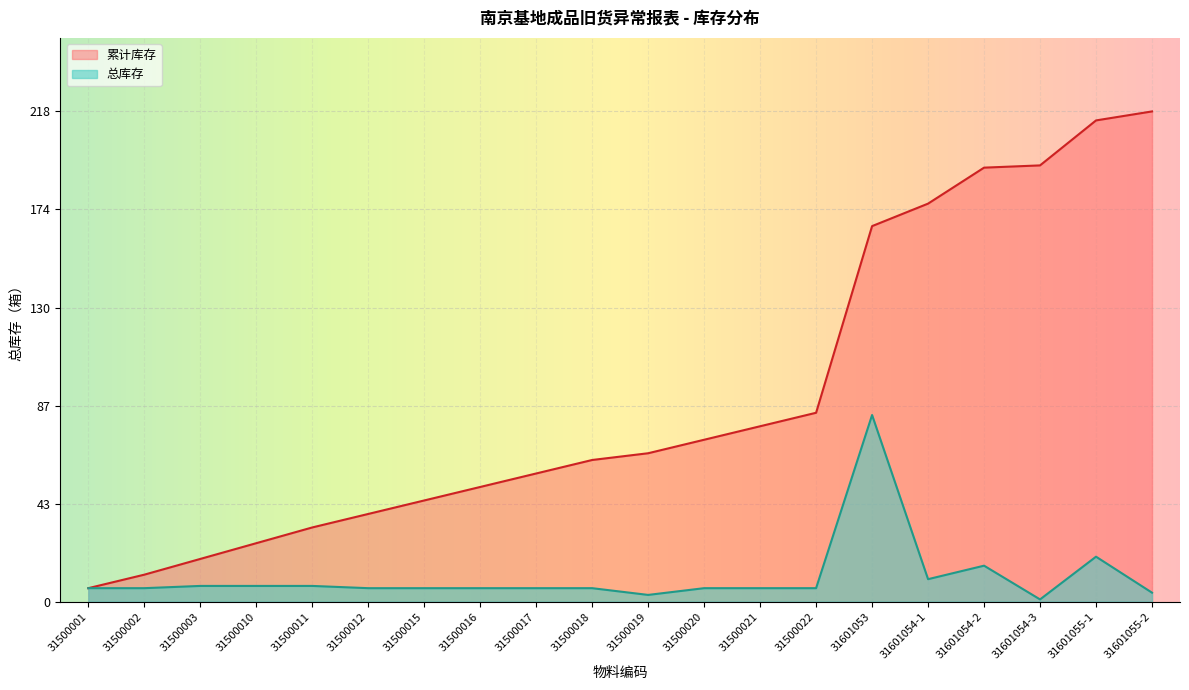

At which label is 总库存 closest to 42?

31601055-1